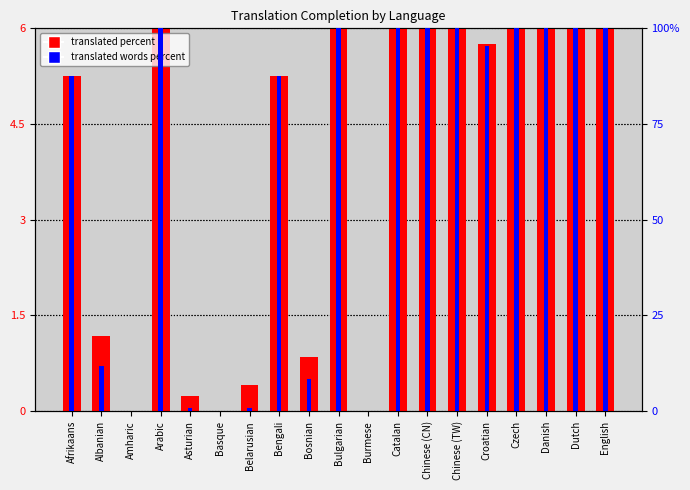

Is the value of translated percent (scaled) at Catalan greater than the value of translated words percent at Basque?

Yes